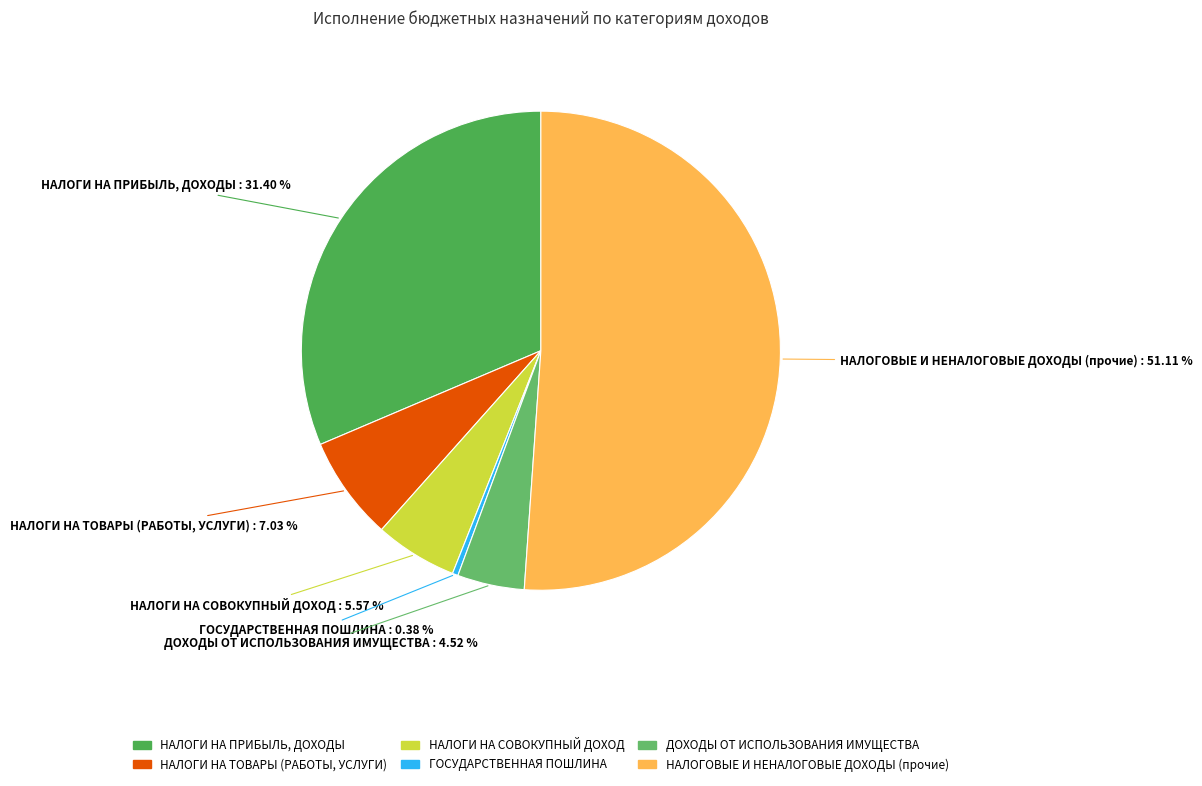

How many segments does this pie chart have?

6